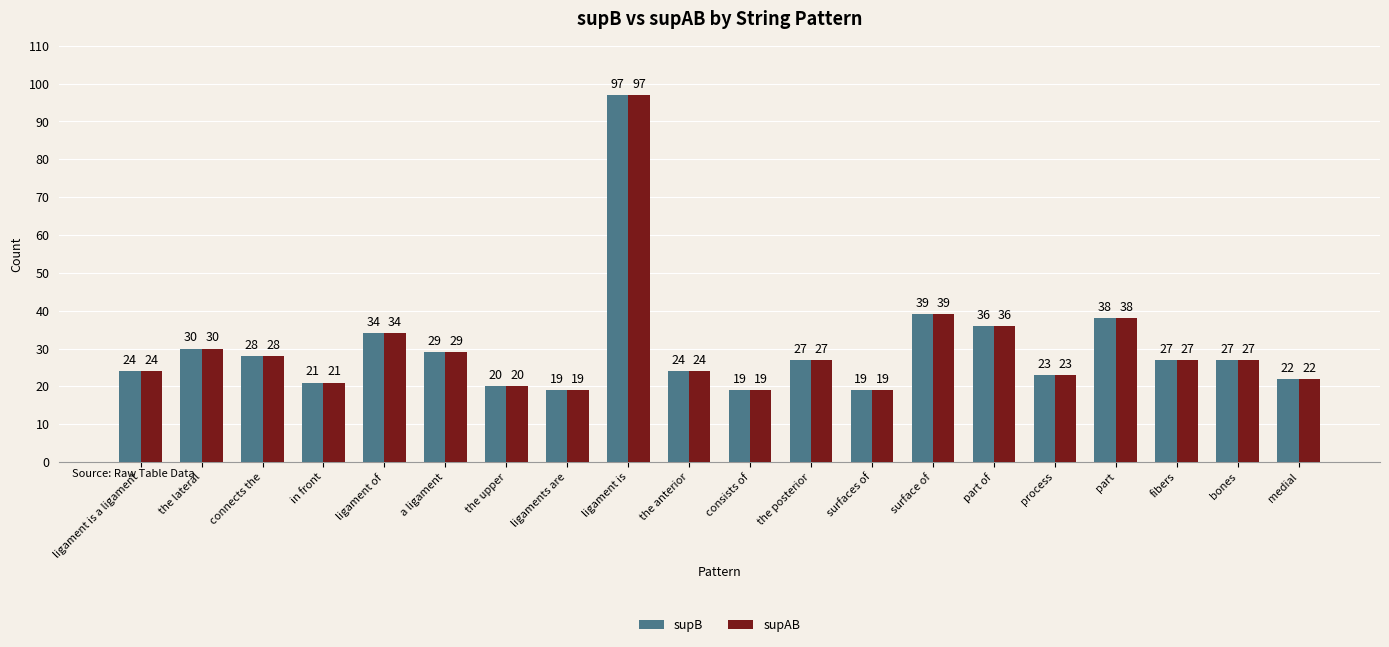

Is the value of supB at surface of greater than the value of supAB at a ligament?

Yes